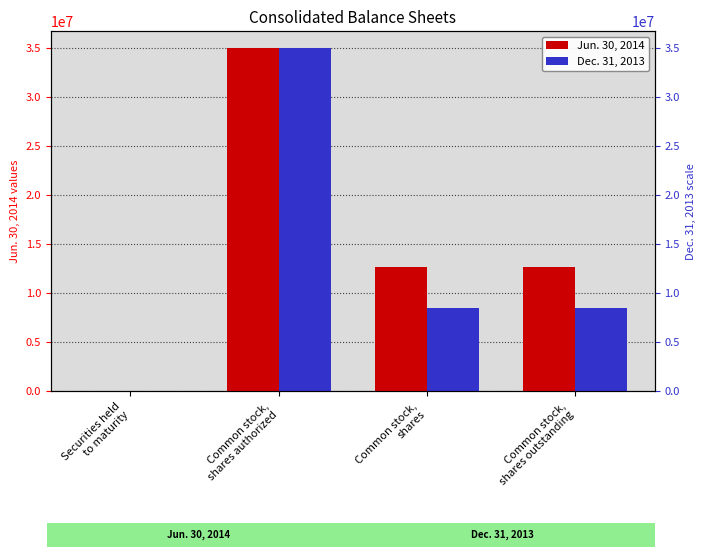

Which category has the highest value across all series?

Common stock,
shares authorized